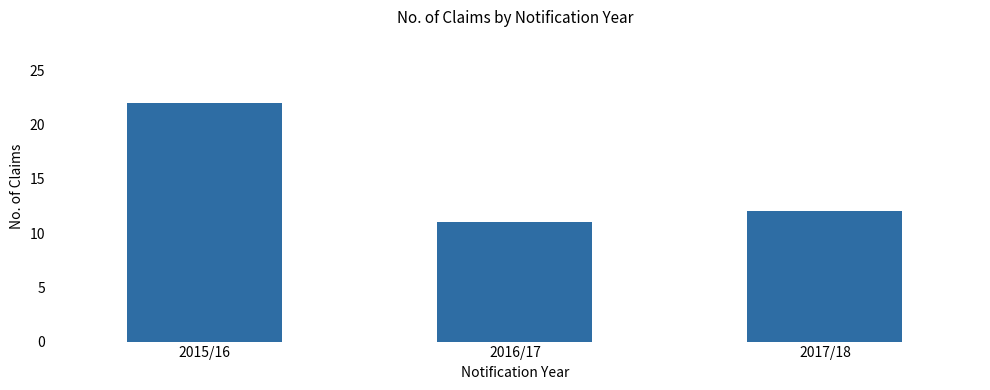

What is the value of the 2nd bar from the left?

11